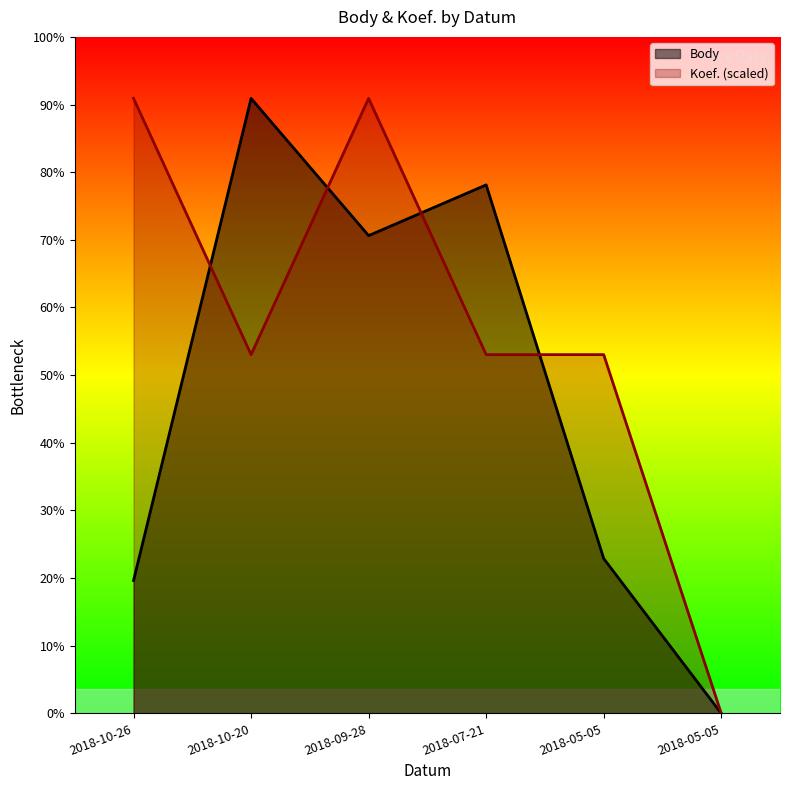

How many interior local peaks does the Body series have?

2